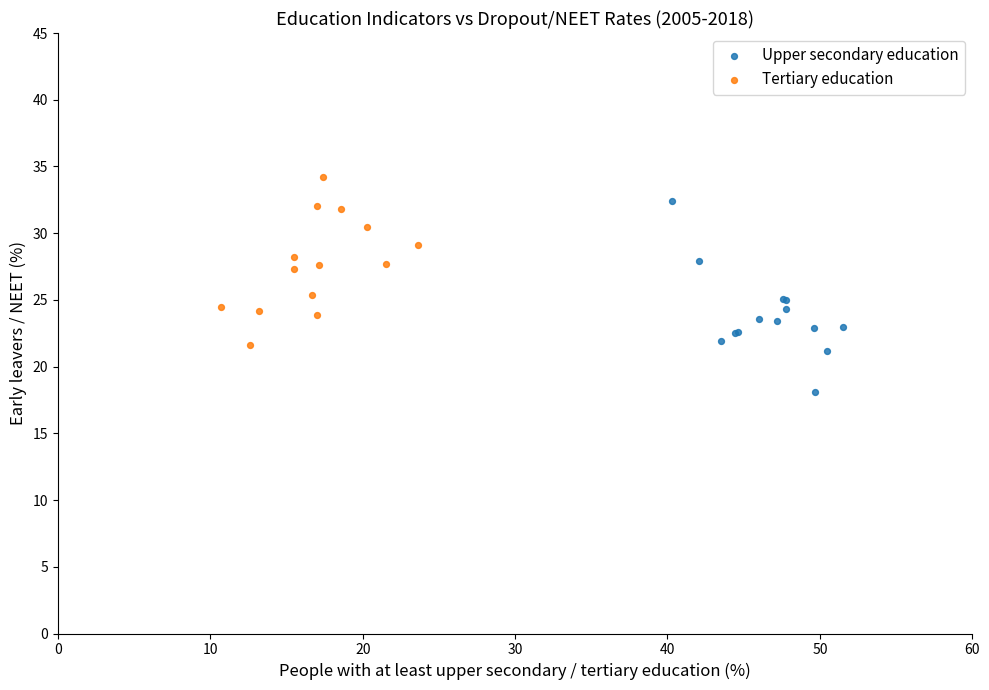

Which series has the widest spread of Y values?

Upper secondary education